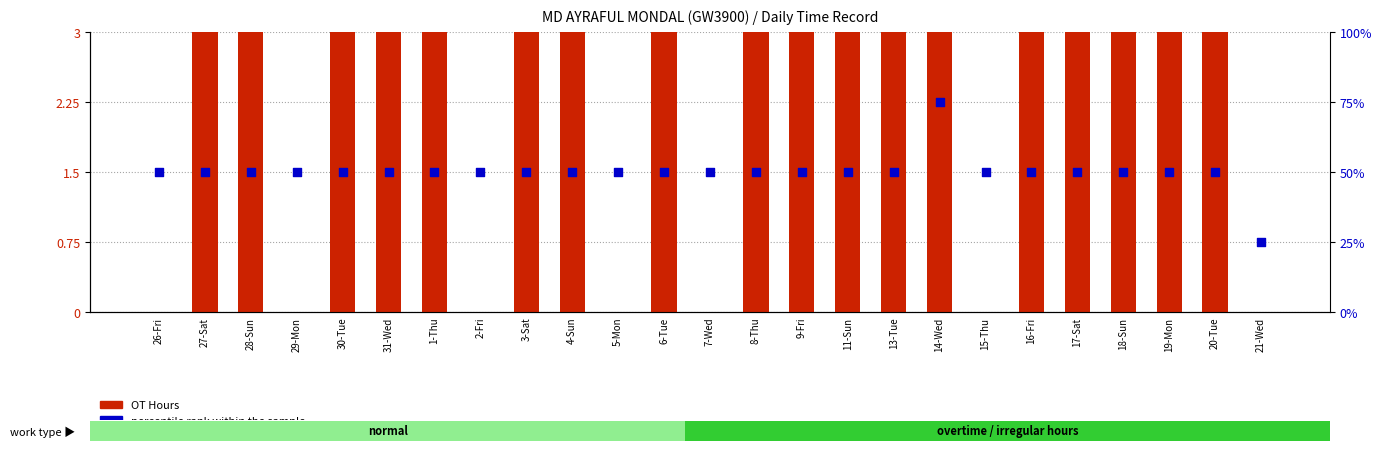

What are all the series names shown in the legend?

OT Hours, percentile rank within the sample